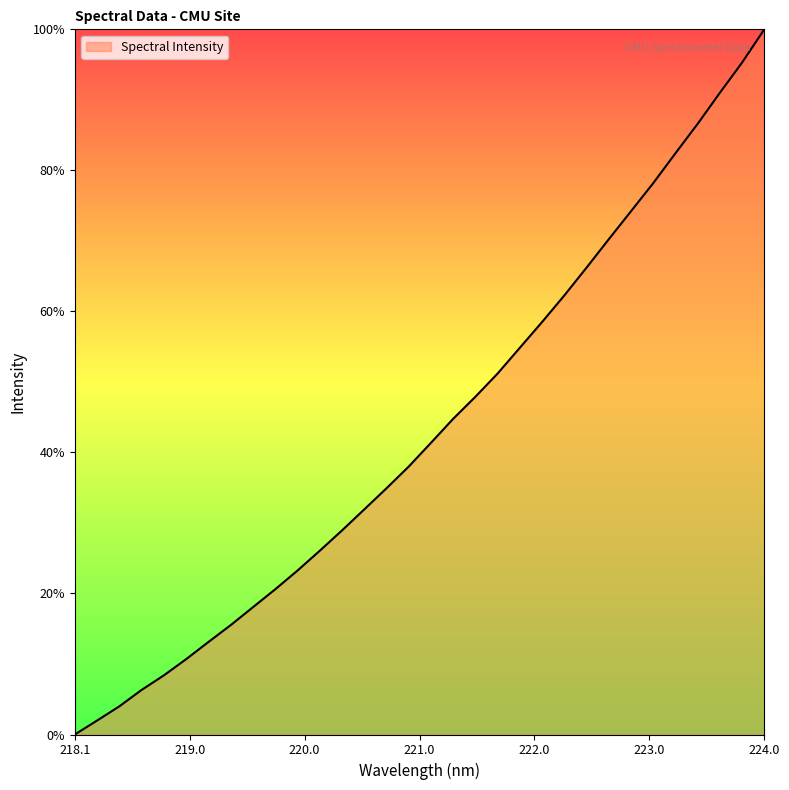

Reading left to right, list all the values displayed in this chart.

0.0	0.0	0.0	0.1	0.1	0.1	0.1	0.2	0.2	0.2	0.2	0.3	0.3	0.3	0.3	0.4	0.4	0.4	0.5	0.5	0.5	0.6	0.6	0.7	0.7	0.7	0.8	0.8	0.9	0.9	1.0	1.0